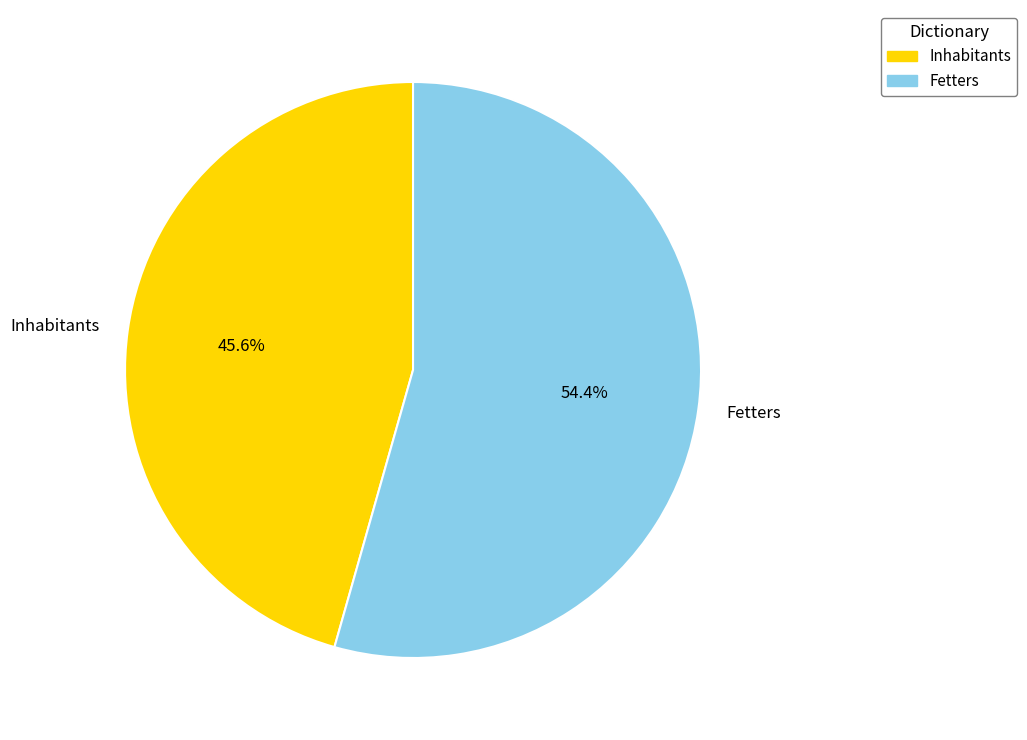

How many segments does this pie chart have?

2